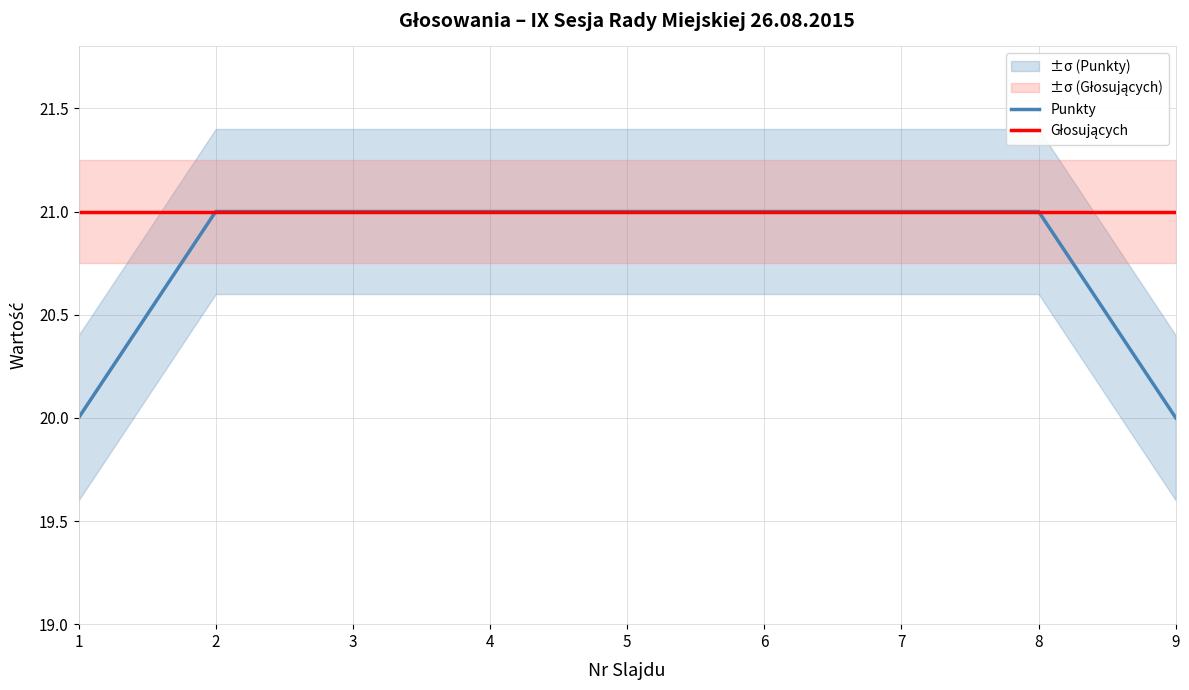

What is the value of the Punkty point at the 5th from the left?

21